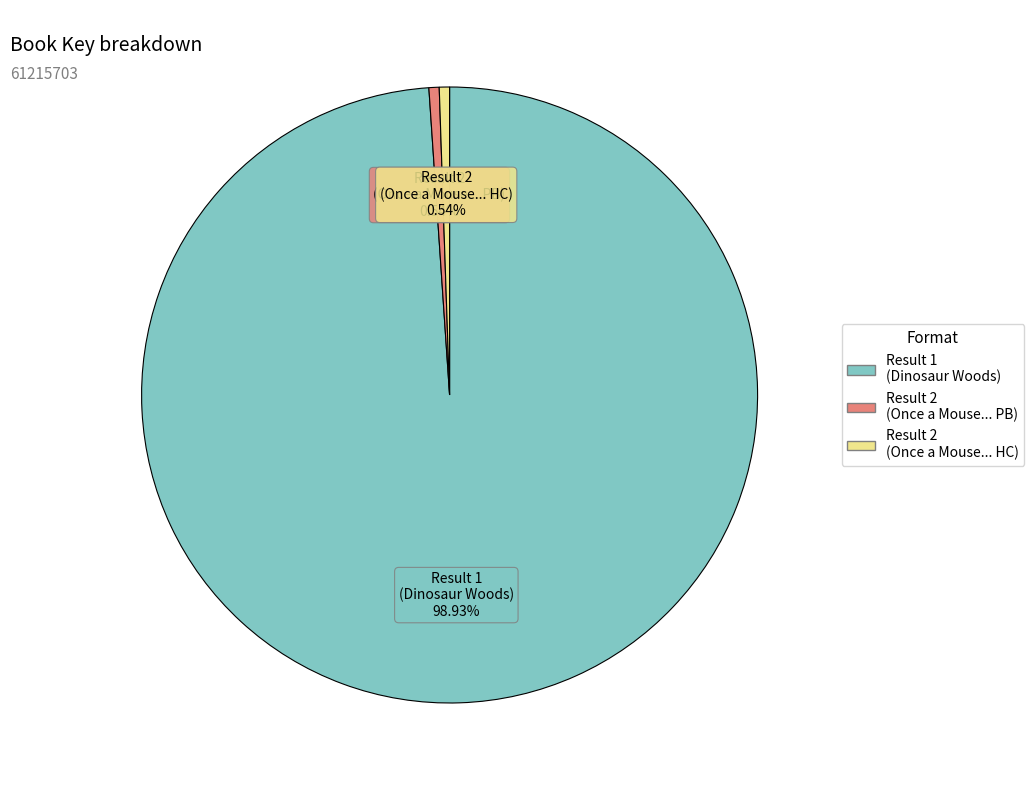

Does any single category account for the majority?

Yes